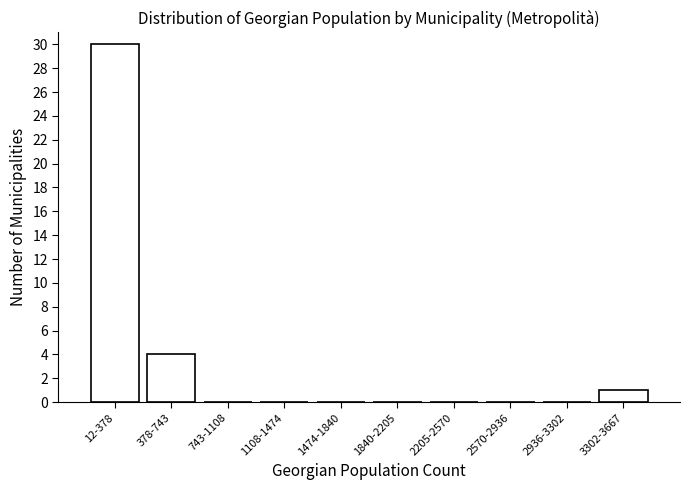

Reading left to right, what are all the values shown in this chart?

12-378=30	378-743=4	743-1108=0	1108-1474=0	1474-1840=0	1840-2205=0	2205-2570=0	2570-2936=0	2936-3302=0	3302-3667=1